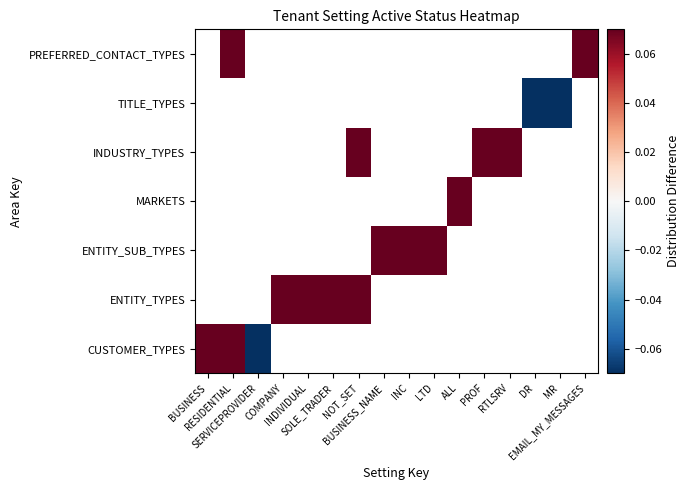

At how many categories does at least one series exceed 0?

13